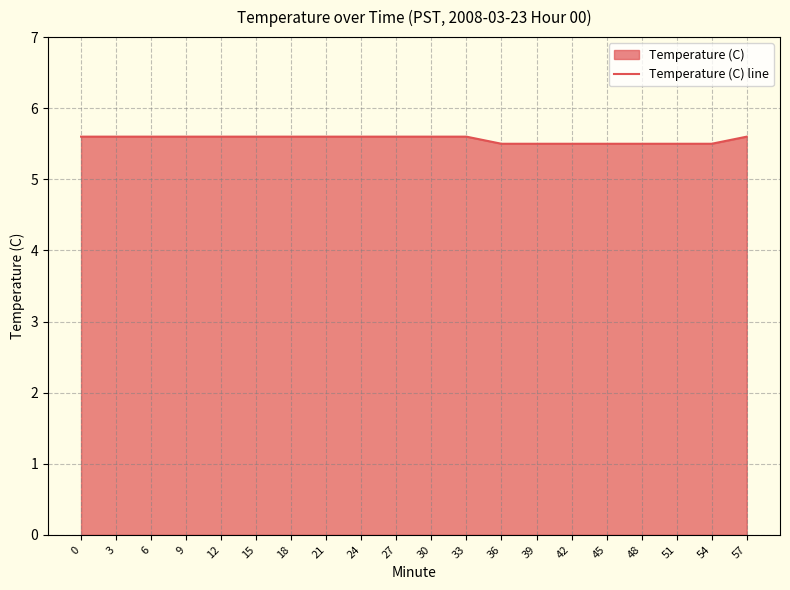

Rank the categories by value from highest to lowest.

0, 3, 6, 9, 12, 15, 18, 21, 24, 27, 30, 33, 57, 36, 39, 42, 45, 48, 51, 54